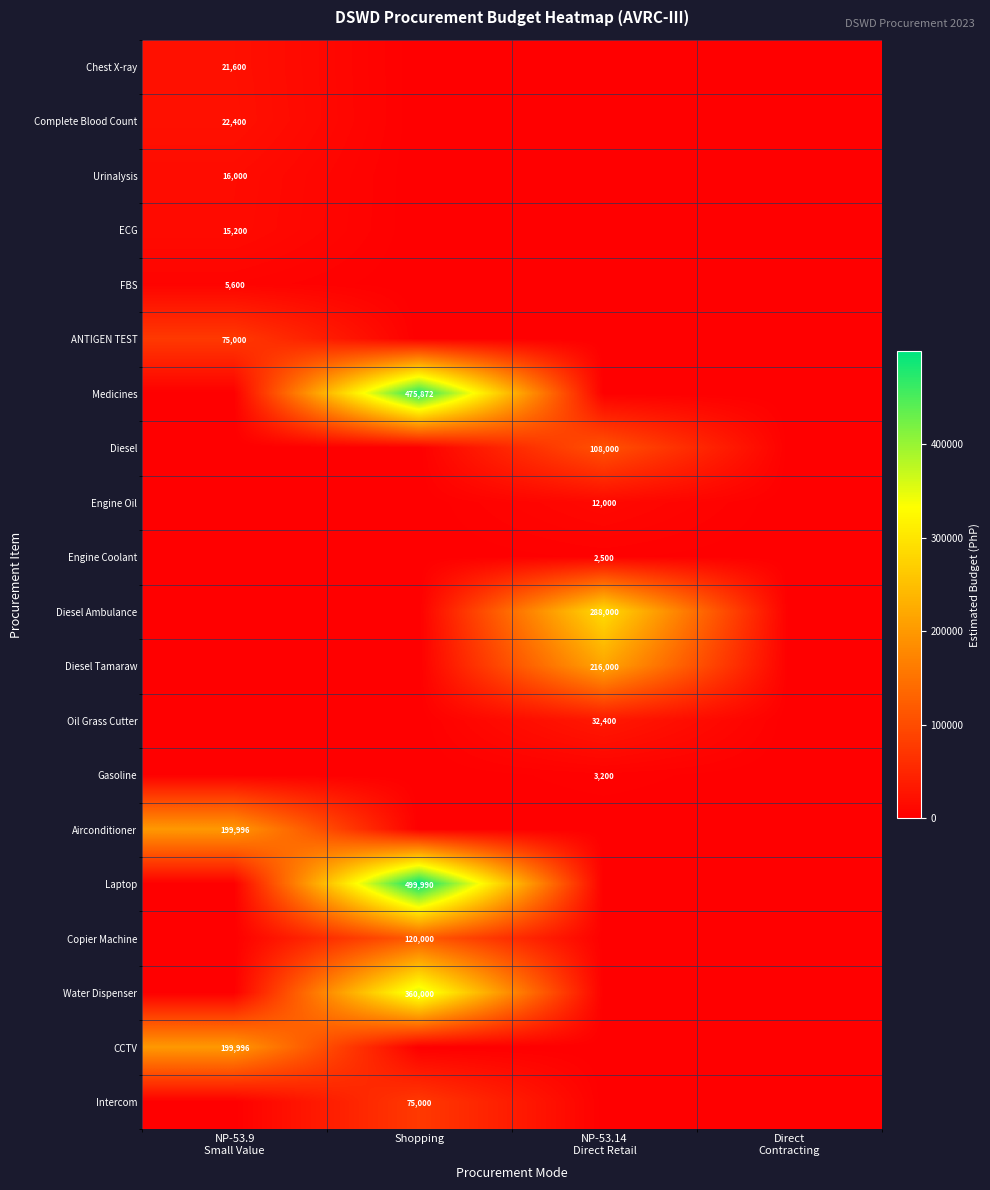

Is it true that Intercom equals 98519 at Shopping?

False